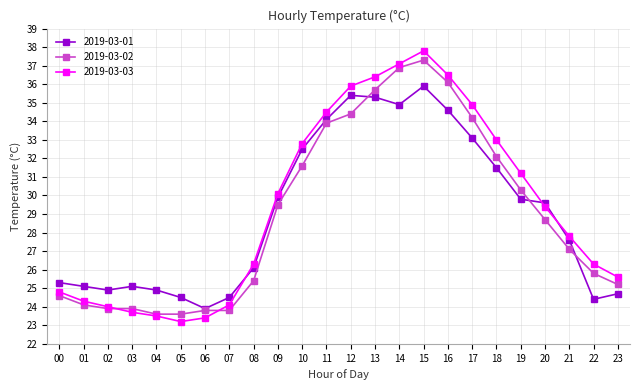

What is the average value of the 2019-03-02 series?

29.0